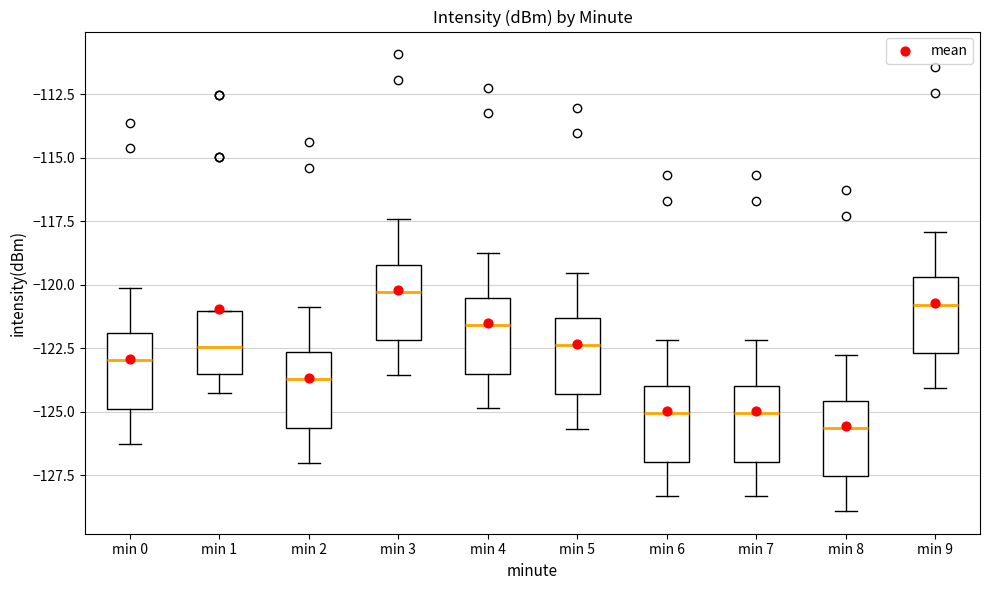

Where does the lower whisker of the box for min 9 end on the y-axis? The values are not printed on the chart, so give them approximately, as read against the axis.

-124.0